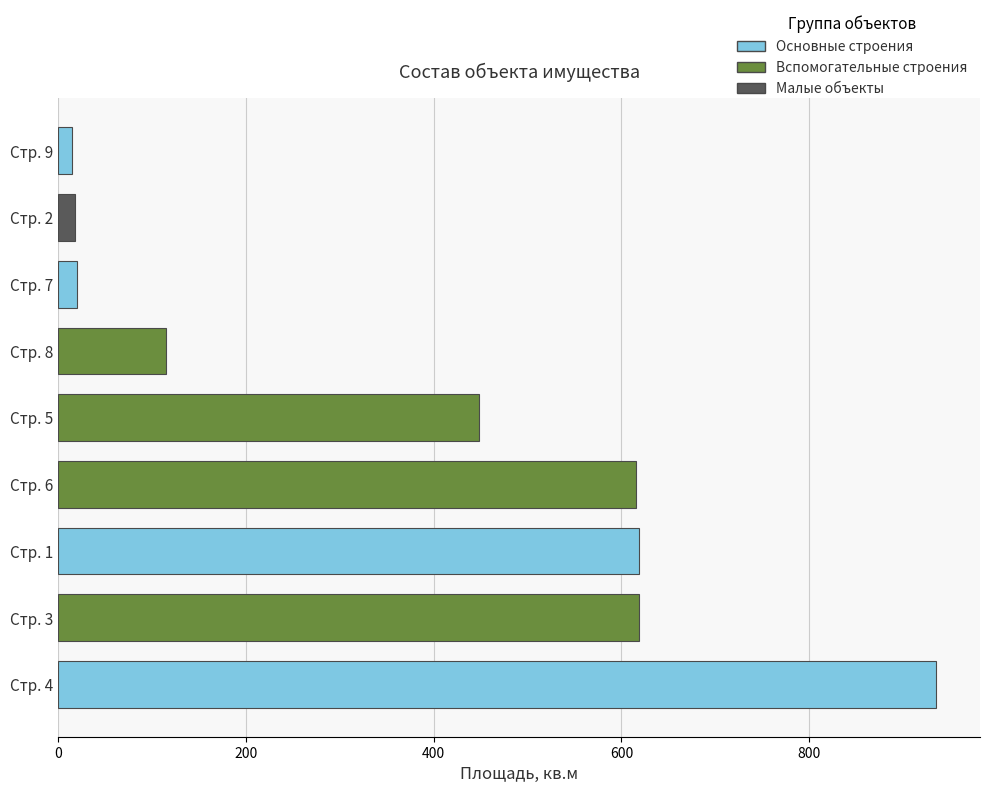

Where is the data nearest to the value 474?

Стр. 5